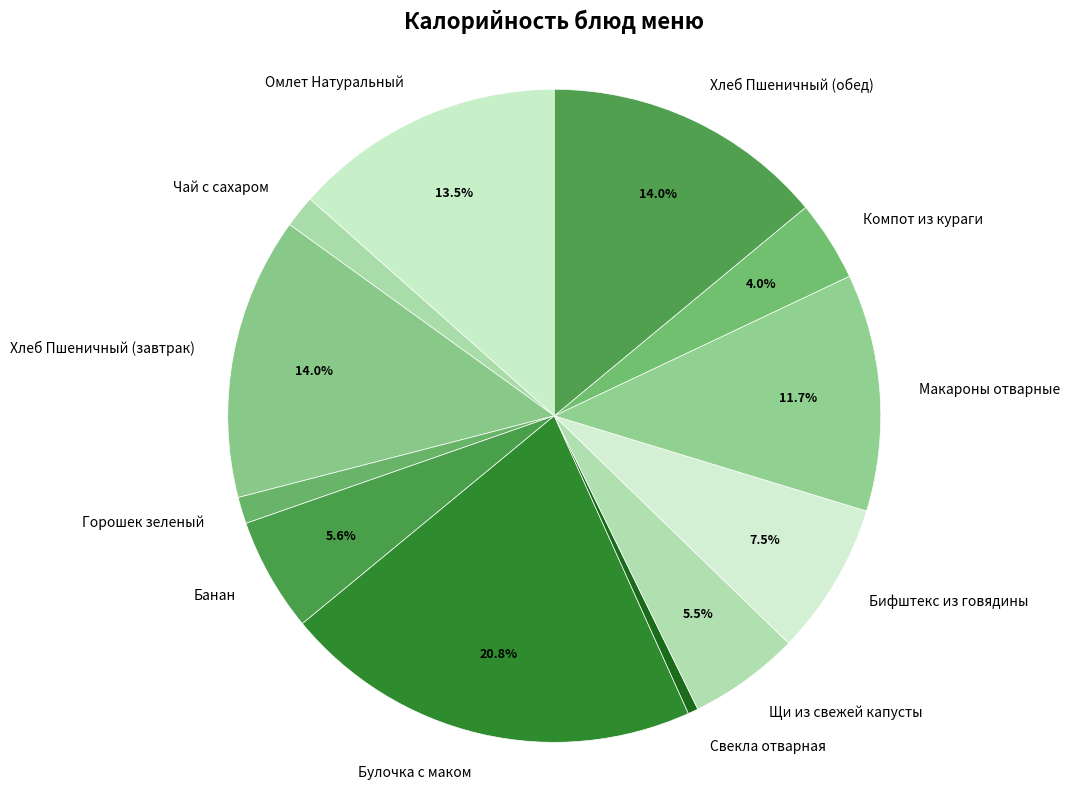

True or false: Чай с сахаром accounts for 2% of the total.

True